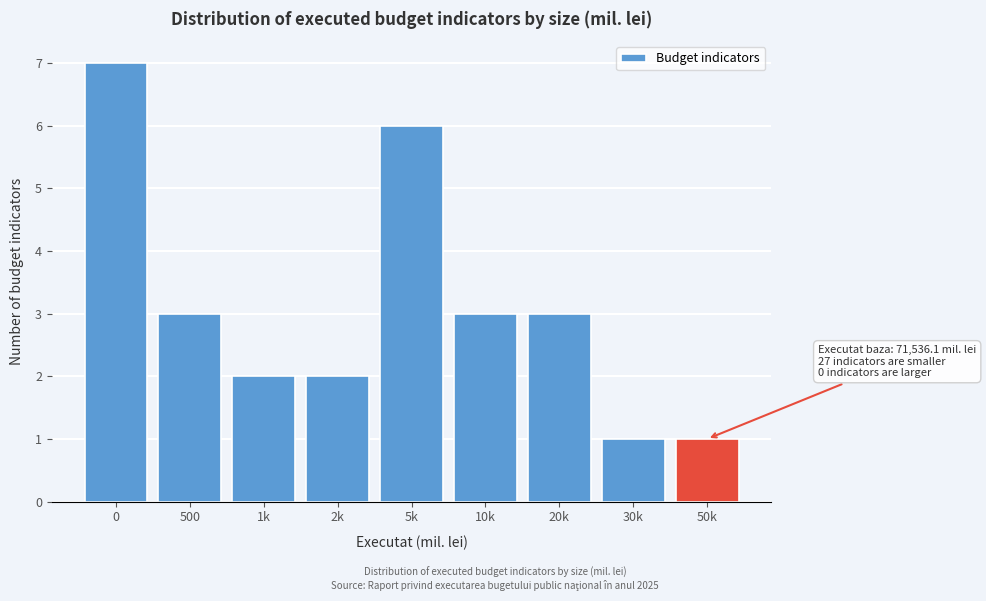

Reading right to left, what are all the values shown in this chart?

50k=1	30k=1	20k=3	10k=3	5k=6	2k=2	1k=2	500=3	0=7